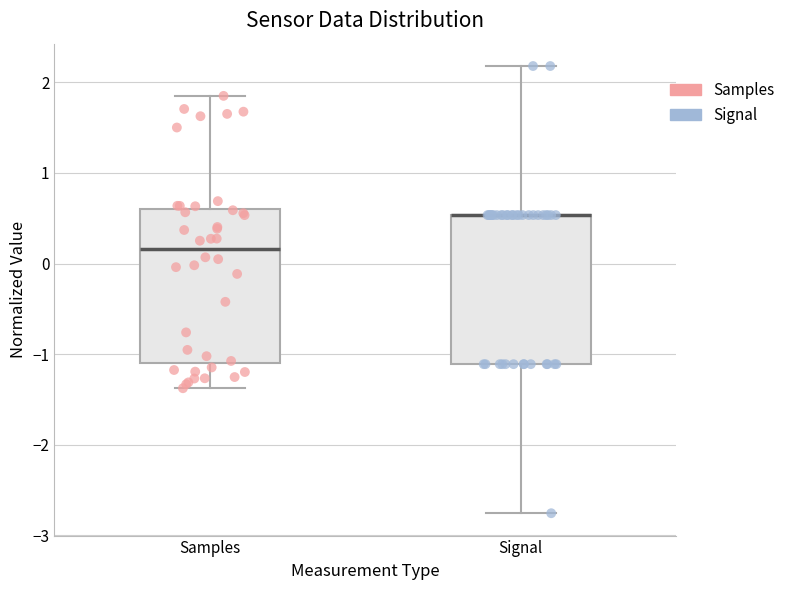

Reading left to right, transcribe this box plot: for each box, give where its median line is, the range the box spans, and where its two whiskers end, as read against the y-axis. The values are not printed on the chart, so give them approximately, as read against the axis.

Samples: median 0.2, box -1.1 to 0.6, whiskers -1.4 to 1.9
Signal: median 0.5 (drawn on the box's upper edge), box -1.1 to 0.5, whiskers -2.8 to 2.2